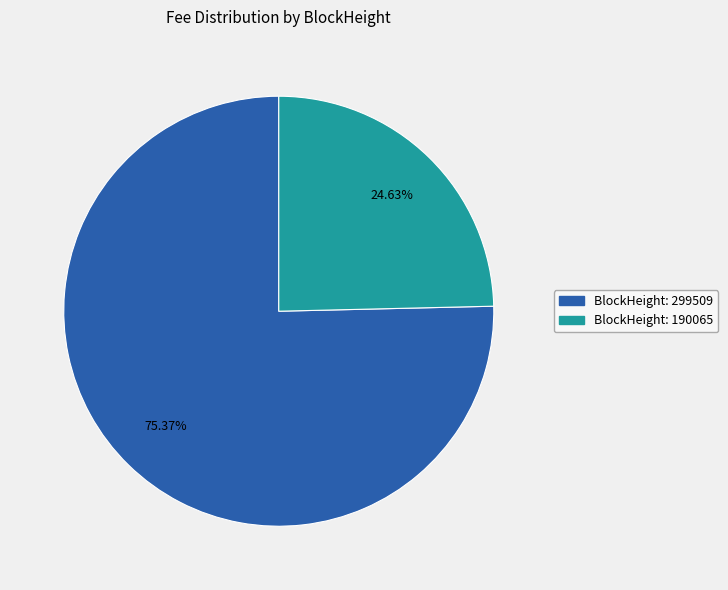

Is there any slice that represents more than half of the pie?

Yes